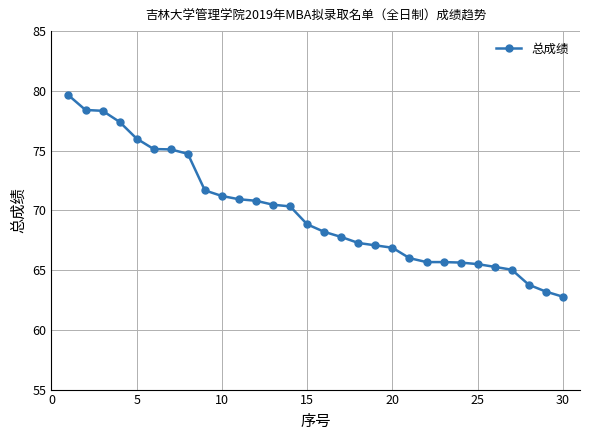

How many data points are above 68?

16